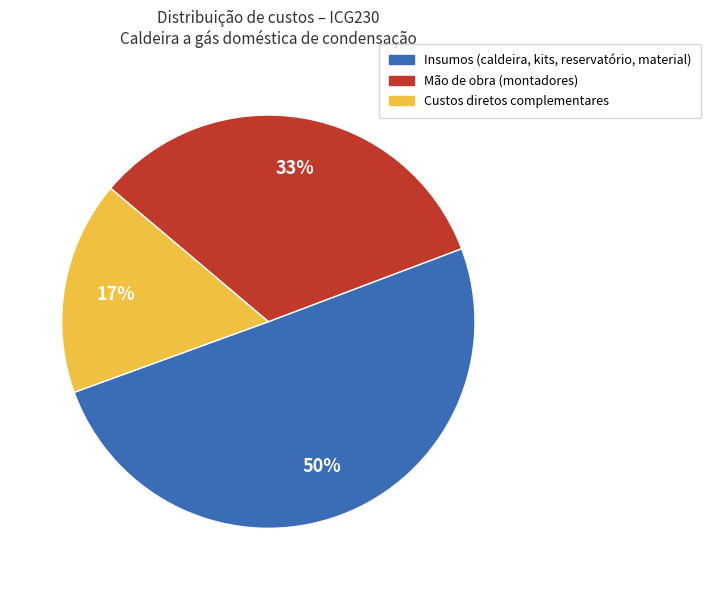

To the nearest percent, what is the difference between the largest and smallest slice percentages?

33%